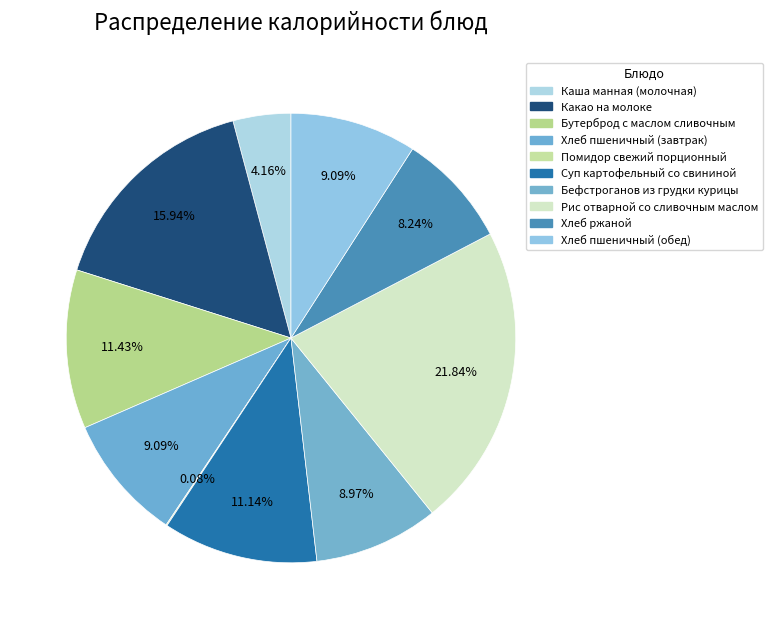

To the nearest percent, what is the difference between the Бутерброд с маслом сливочным and Помидор свежий порционный slice percentages?

11%